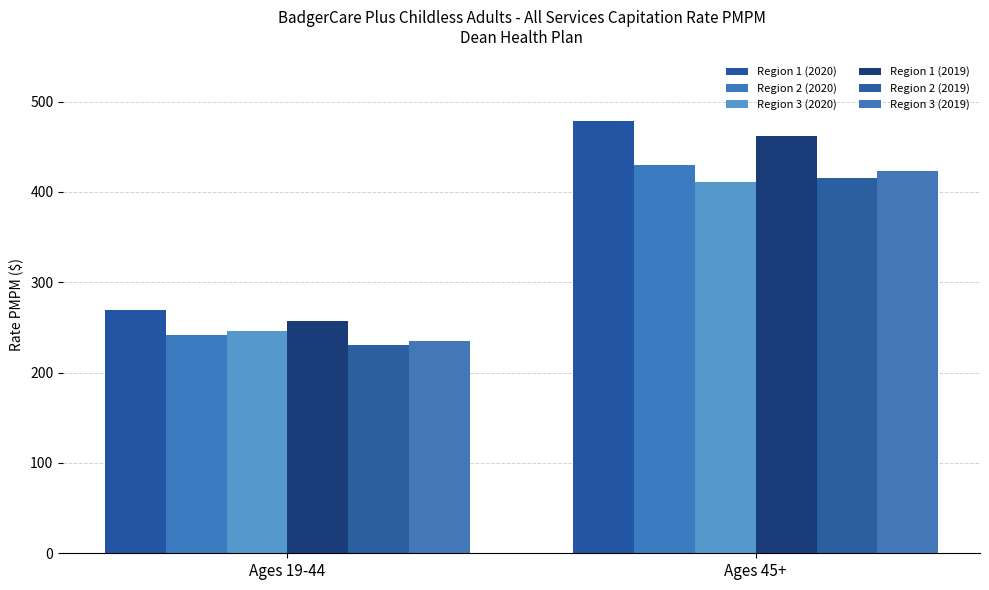

What position from the left is Ages 45+?

2